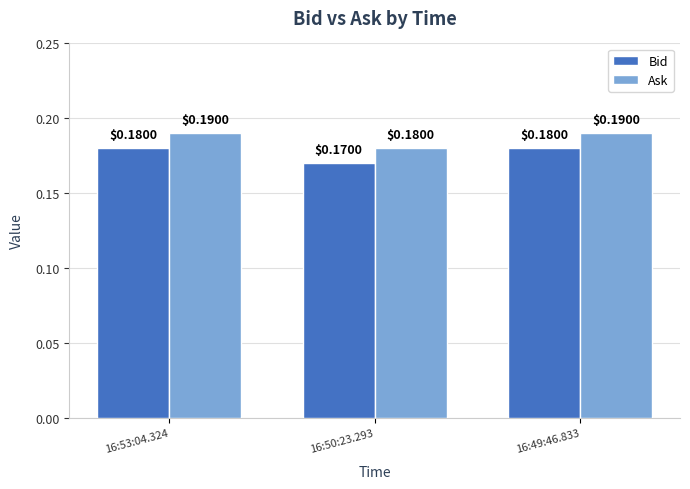

Which category has the lowest value across all series?

16:50:23.293